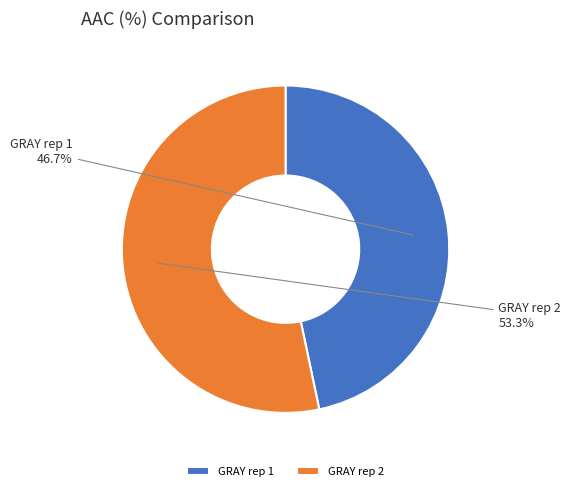

Does GRAY rep 2 account for over 50% of the chart?

Yes